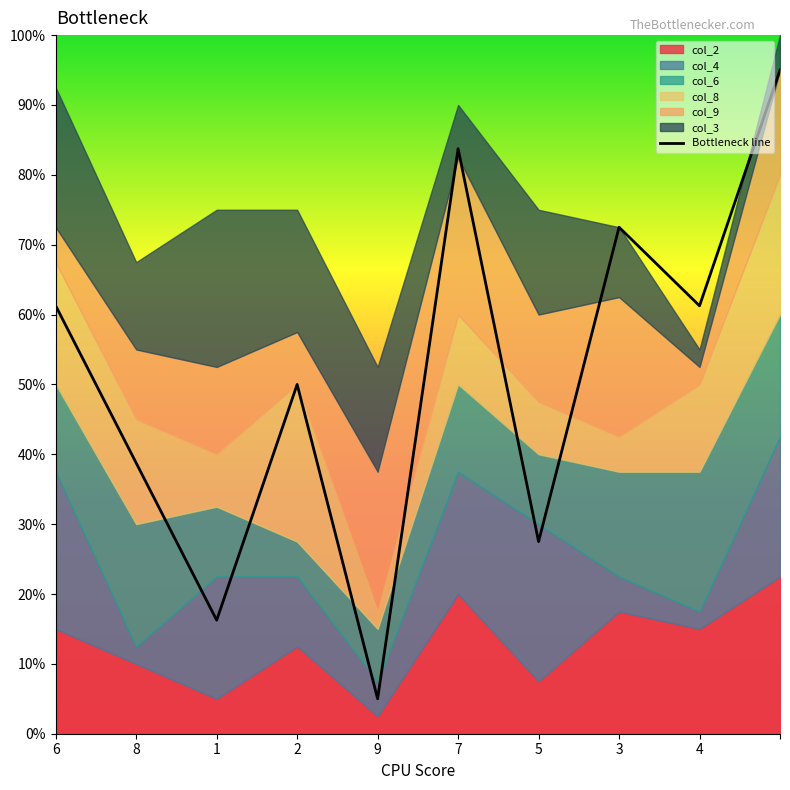

What is the minimum value for Bottleneck line?

5.0